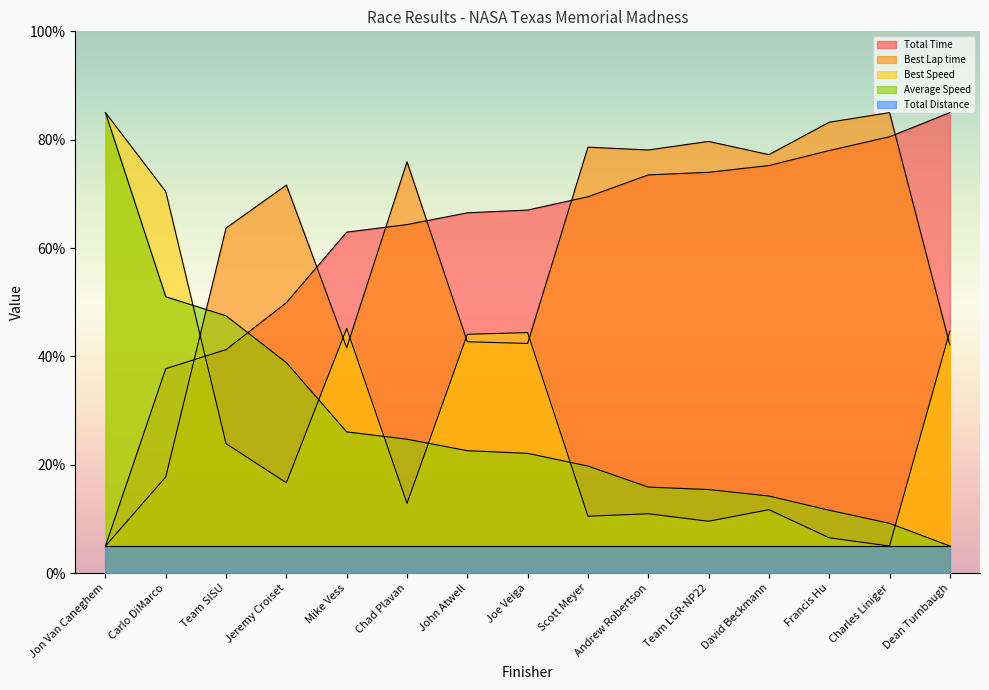

Where is the first local maximum for Best Lap time?

Jeremy Croiset